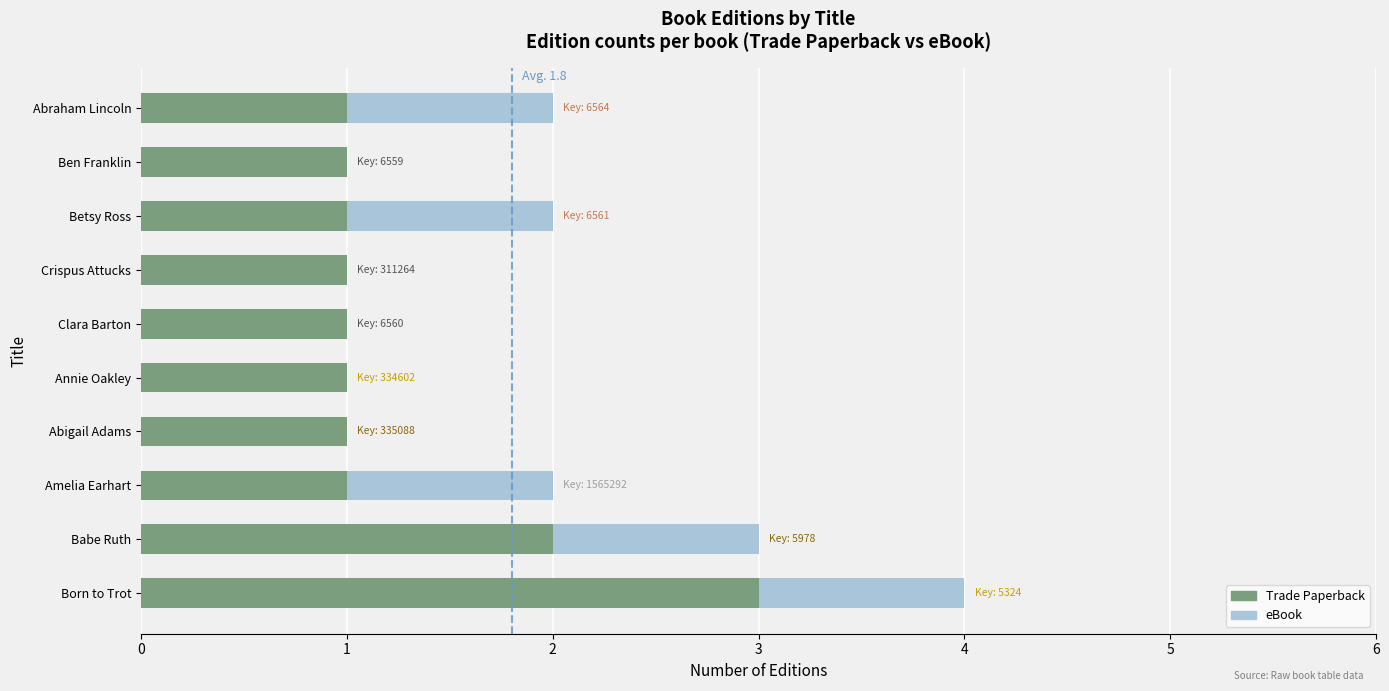

What is the sum of all Trade Paperback values?

13